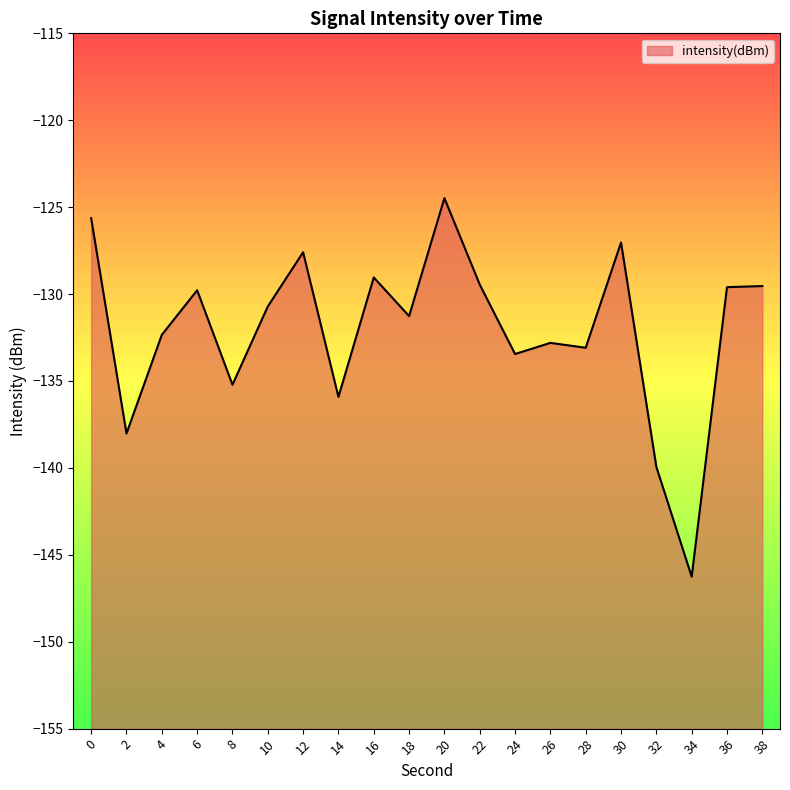

What is the difference between the values at 20 and 34?

21.8